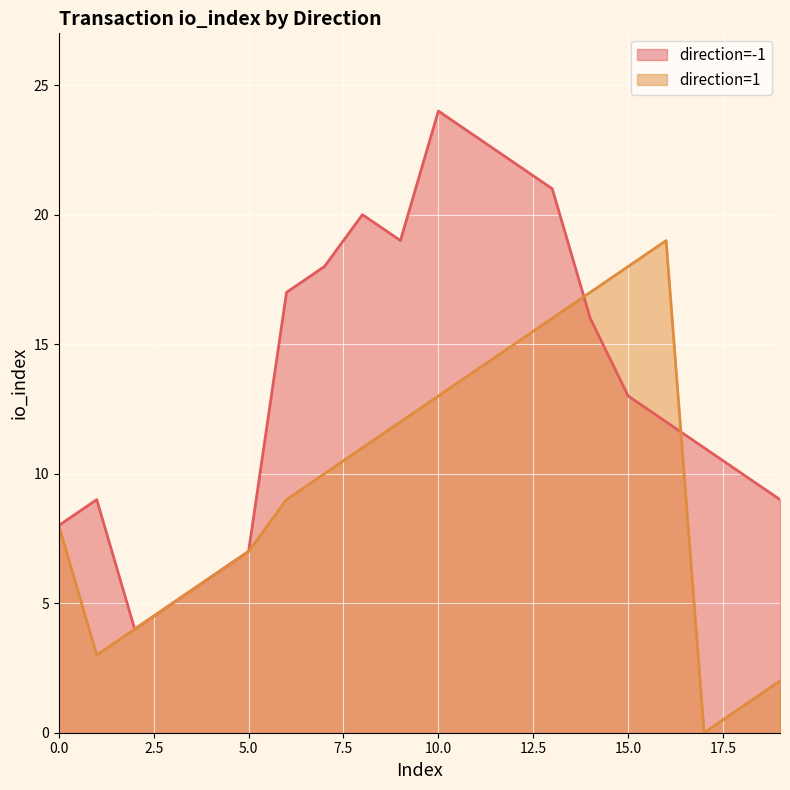

What is the average value of the direction=-1 series?

14